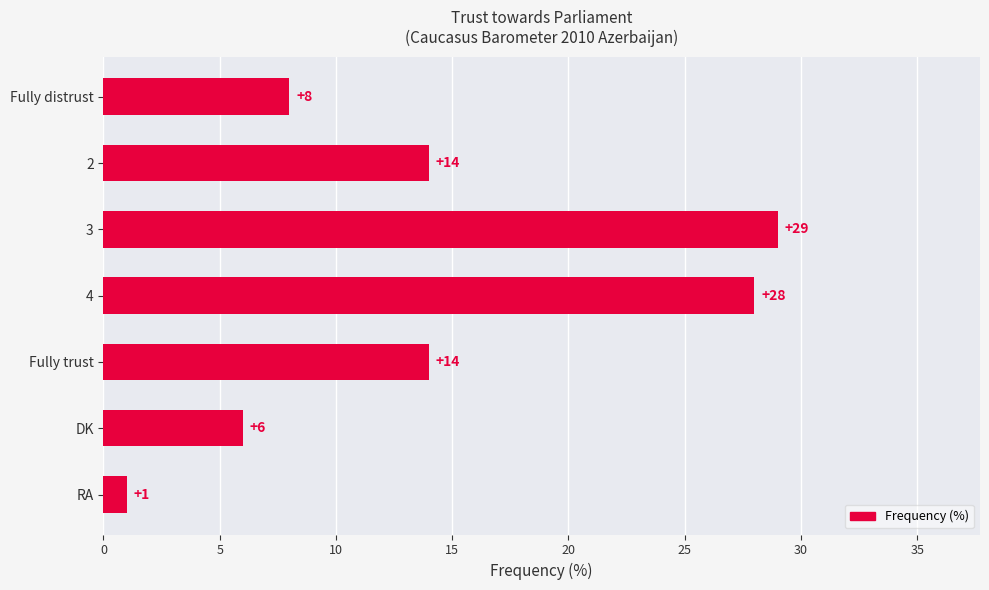

Is it true that the value at 3 is 29?

True